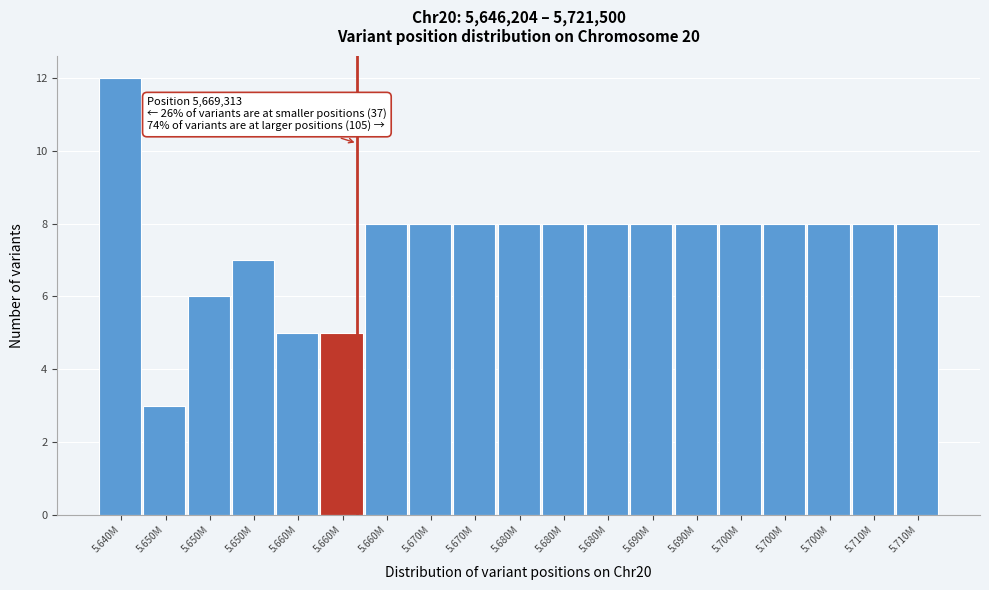

How many data points does each series have?

19